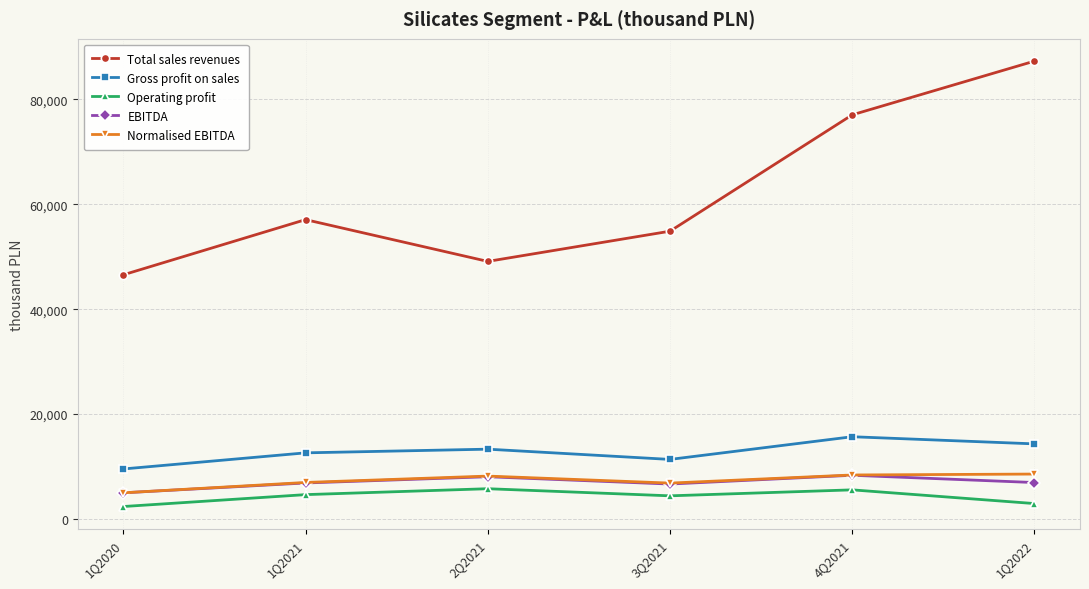

What is the difference between the maximum and second lowest values in the Normalised EBITDA series?

1726